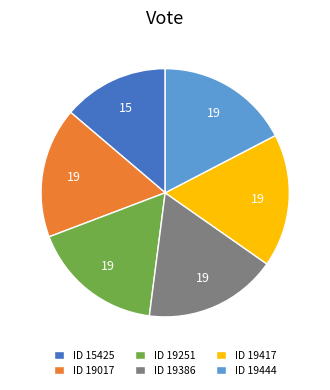

Which category has the smallest portion of the pie?

ID 15425